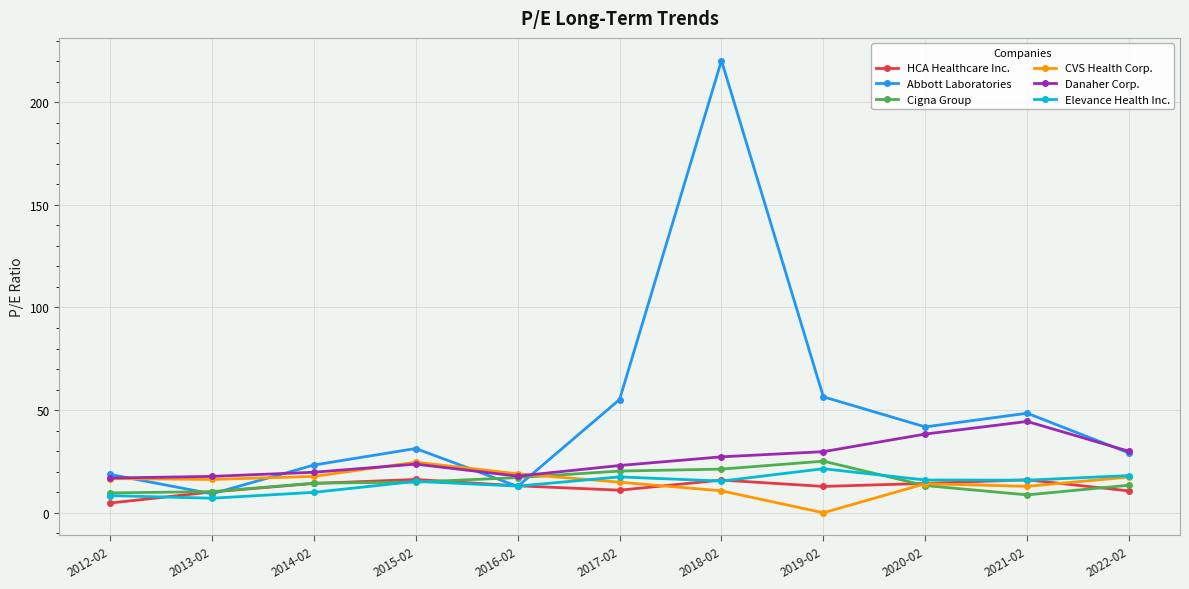

At which category does the chart reach its peak across all series?

2018-02